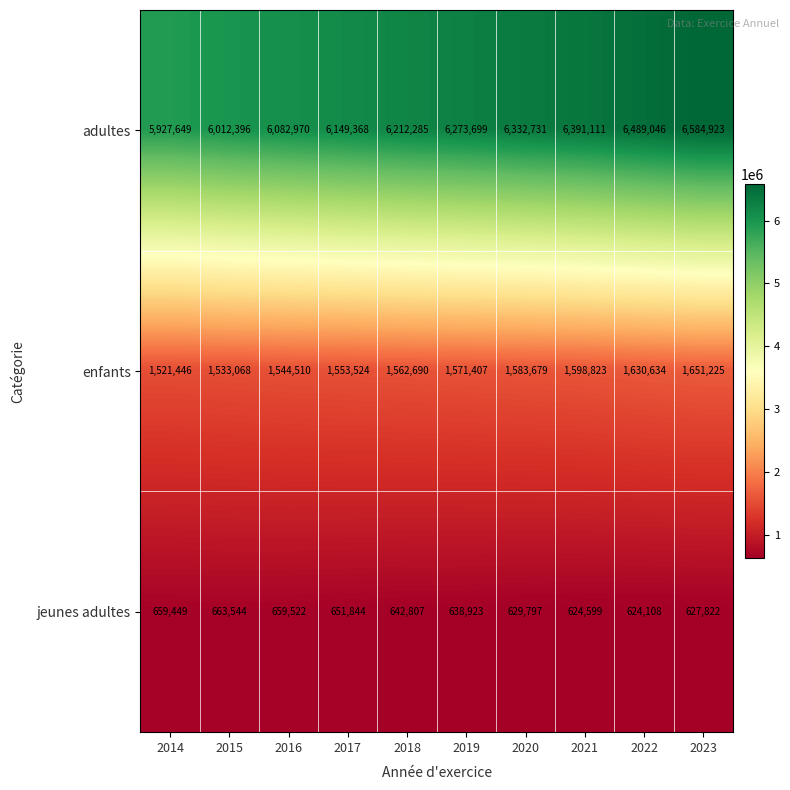

Reading left to right, transcribe all the data shown in this chart.

adultes: 5927649	6012396	6082970	6149368	6212285	6273699	6332731	6391111	6489046	6584923
enfants: 1521446	1533068	1544510	1553524	1562690	1571407	1583679	1598823	1630634	1651225
jeunes adultes: 659449	663544	659522	651844	642807	638923	629797	624599	624108	627822